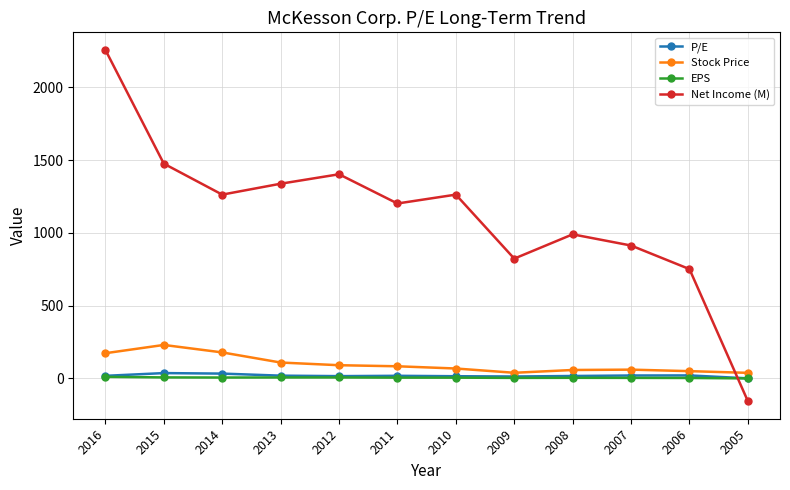

How many lines are shown in the chart?

4